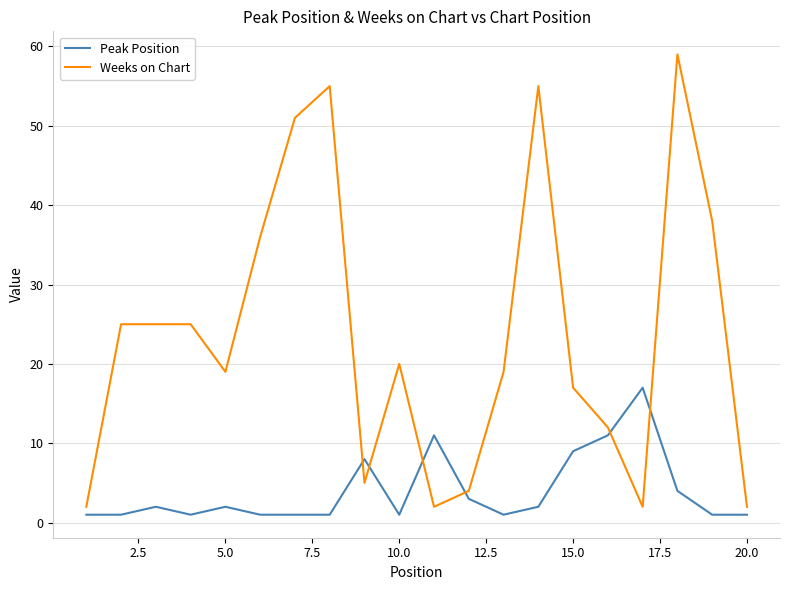

What is the difference between the maximum and minimum values in the Peak Position series?

16